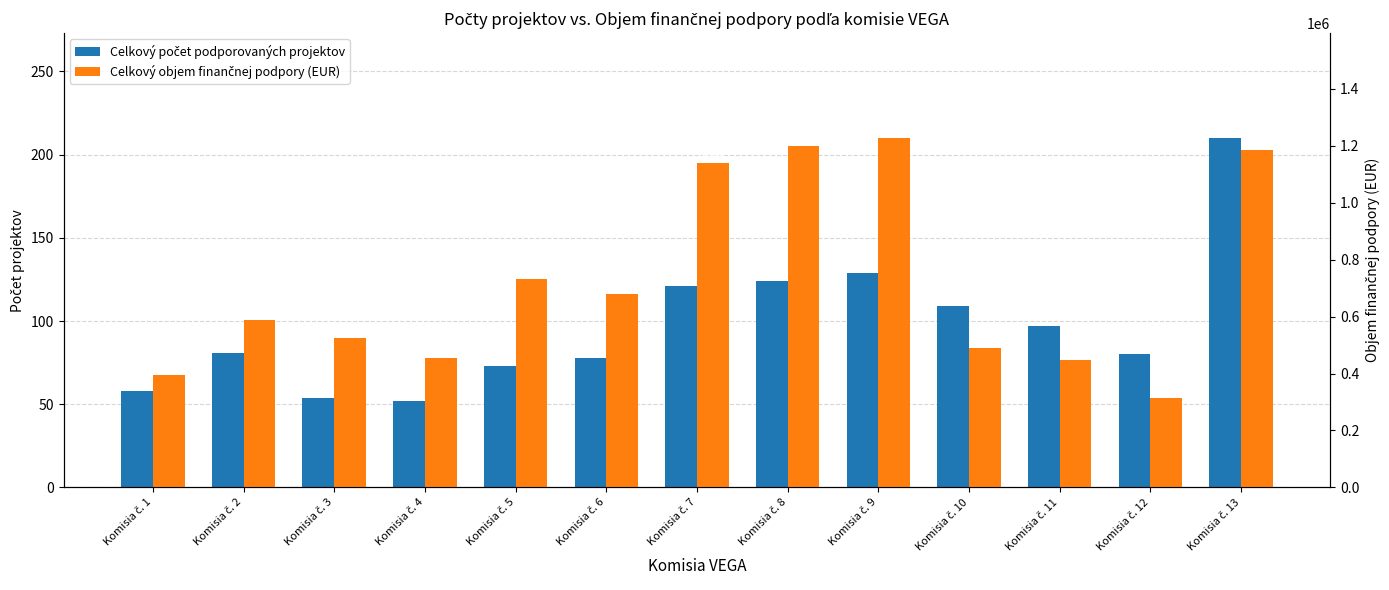

Rank the series by their average value, from highest to lowest.

Celkový objem finančnej podpory (EUR), Celkový počet podporovaných projektov